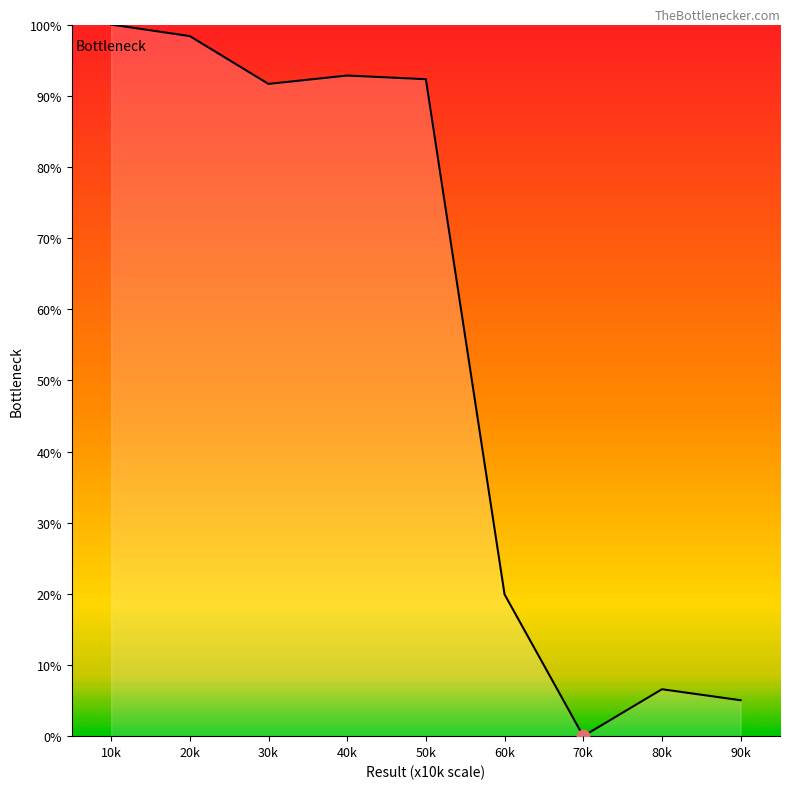

What is the change in value from 20k to 70k?

-98.4